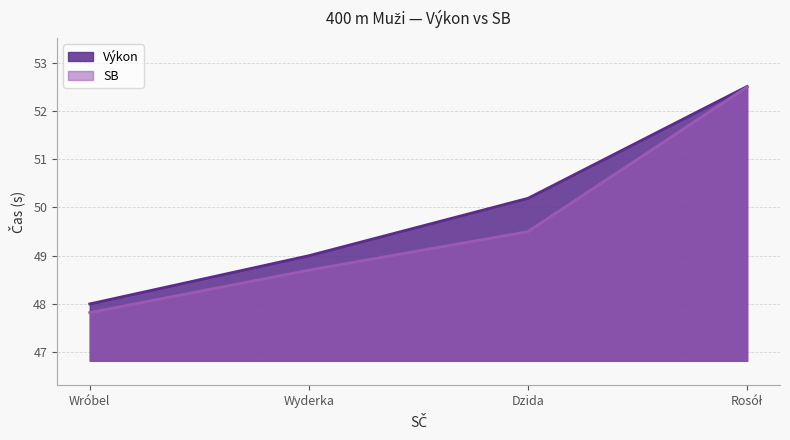

What is the difference between the maximum and minimum values in the Výkon series?

4.5